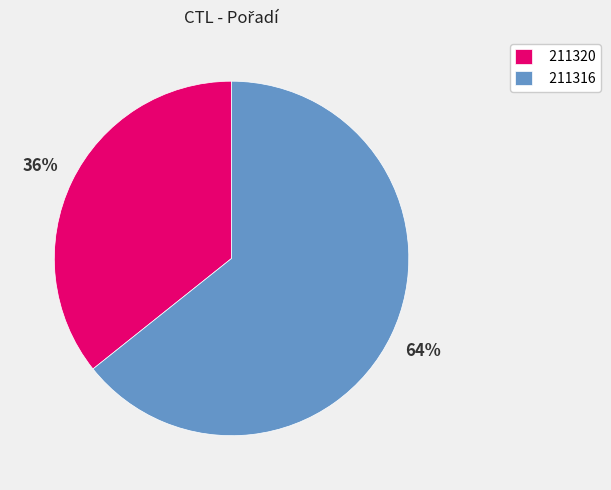

To the nearest percent, what is the average slice percentage?

50%